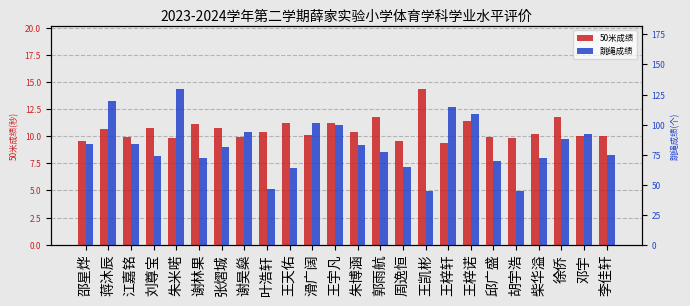

What position from the left is 江嘉铭?

3